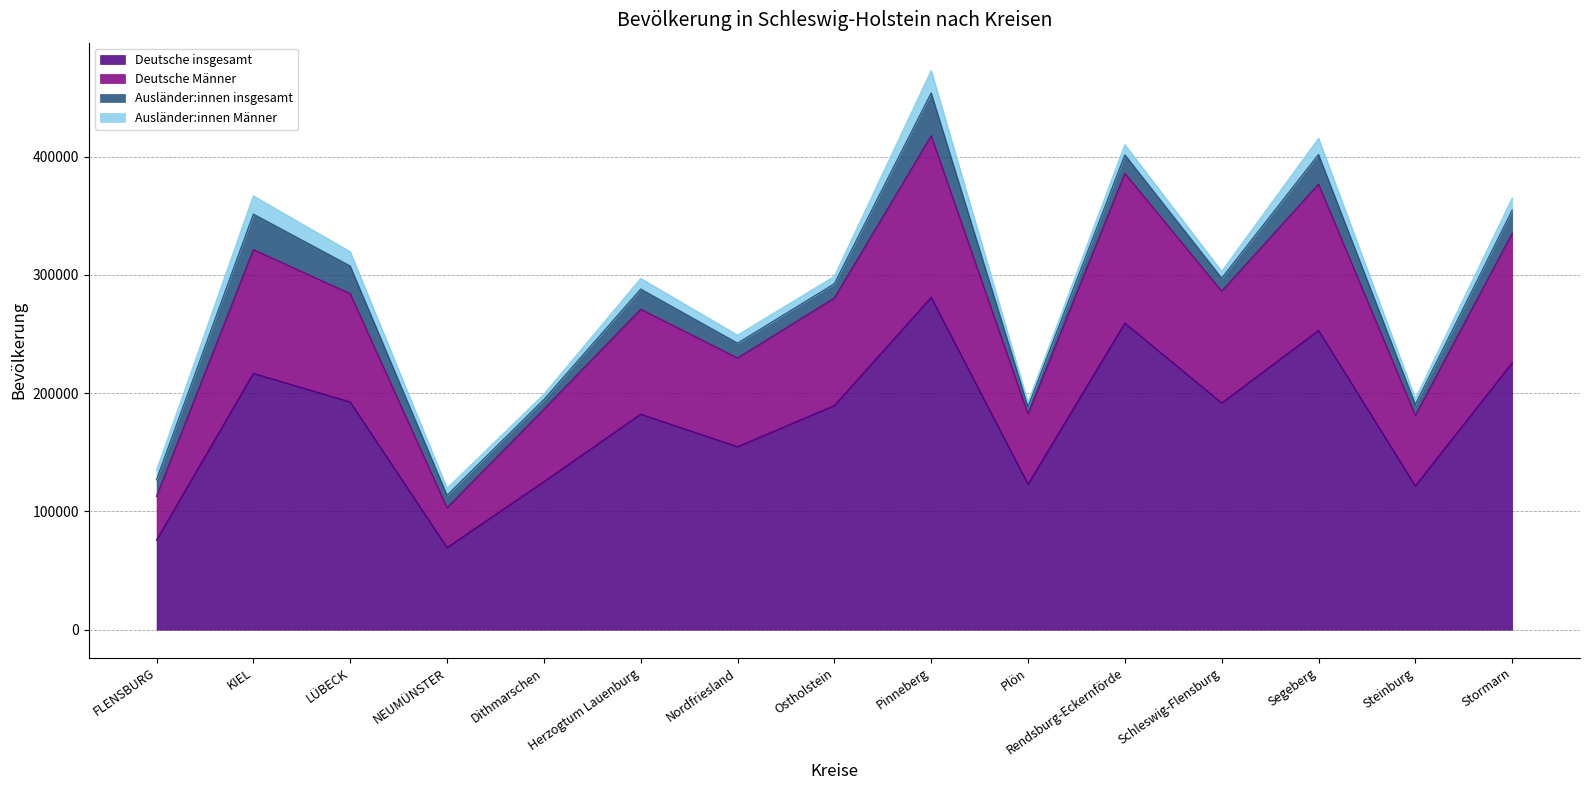

True or false: Deutsche Männer and Deutsche insgesamt cross at least once.

False